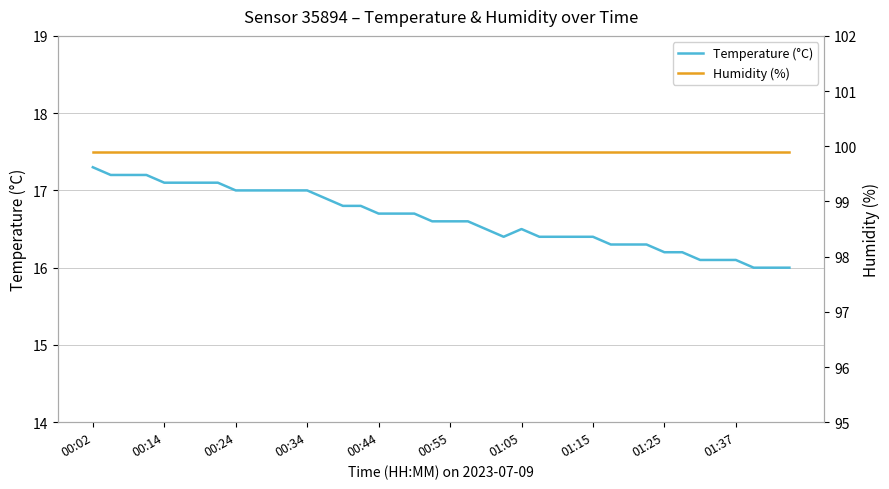

Where is Humidity (%) nearest to the value 99?

00:02